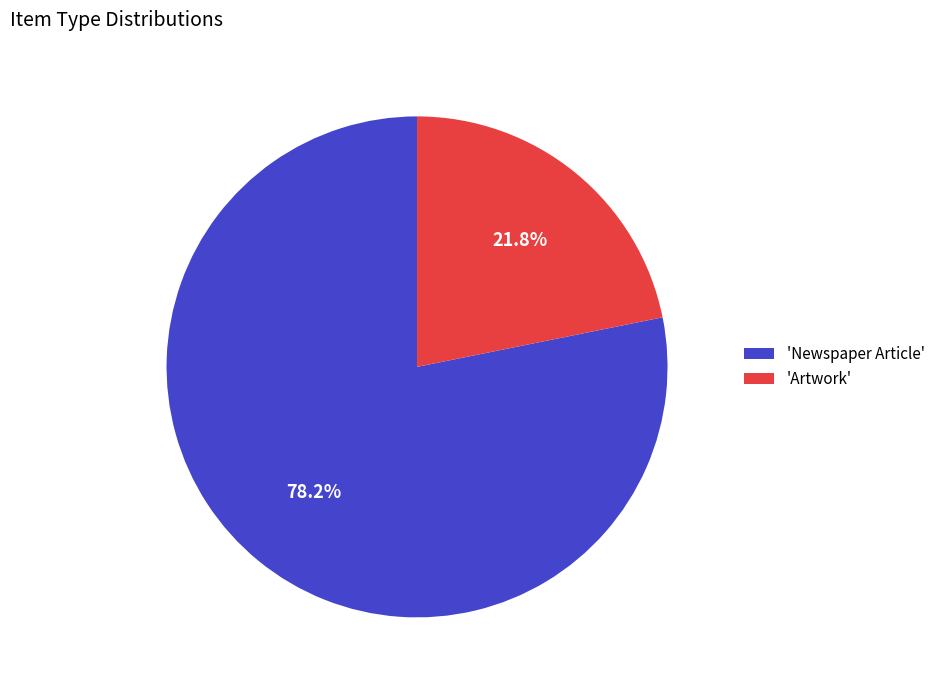

Is there any slice that represents more than half of the pie?

Yes